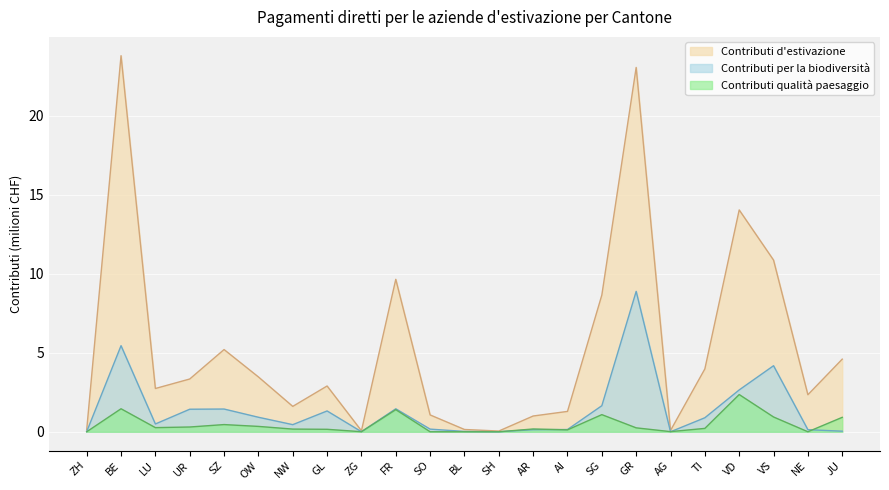

List the series in order of their overall mean, lowest first.

Contributi qualità paesaggio, Contributi per la biodiversità, Contributi d'estivazione